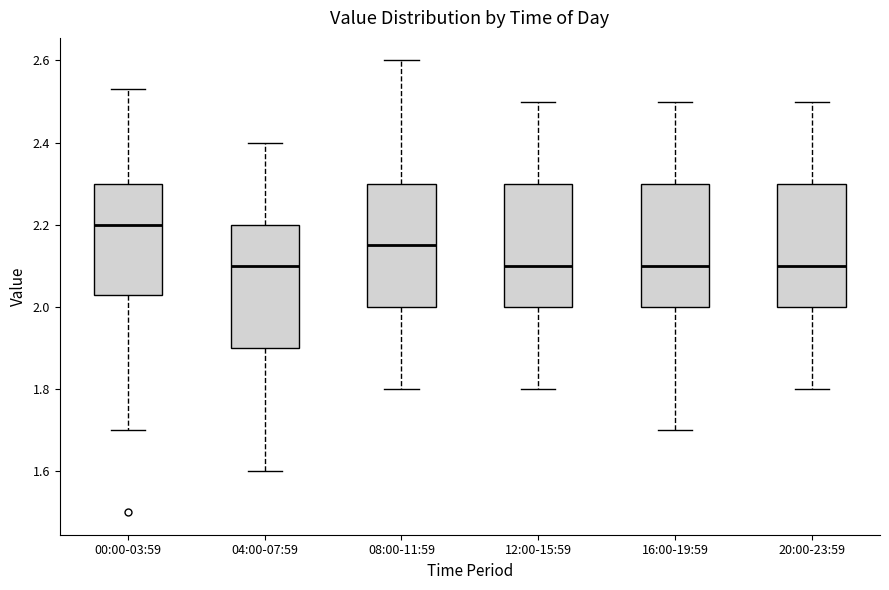

Reading left to right, read every box against the y-axis: the position of its median line, the range the box covers, and the ends of its whiskers. The values are not printed on the chart, so give them approximately, as read against the axis.

00:00-03:59: median 2.20, box 2.04 to 2.30, whiskers 1.70 to 2.54
04:00-07:59: median 2.10, box 1.90 to 2.20, whiskers 1.60 to 2.40
08:00-11:59: median 2.16, box 2.00 to 2.30, whiskers 1.80 to 2.60
12:00-15:59: median 2.10, box 2.00 to 2.30, whiskers 1.80 to 2.50
16:00-19:59: median 2.10, box 2.00 to 2.30, whiskers 1.70 to 2.50
20:00-23:59: median 2.10, box 2.00 to 2.30, whiskers 1.80 to 2.50